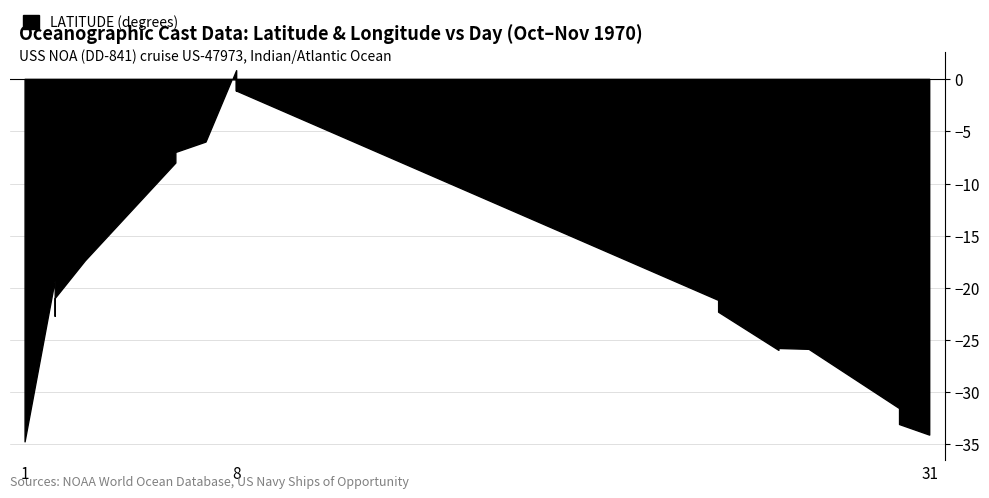

The LATITUDE series shows -10.1 at 2. True or false?

False